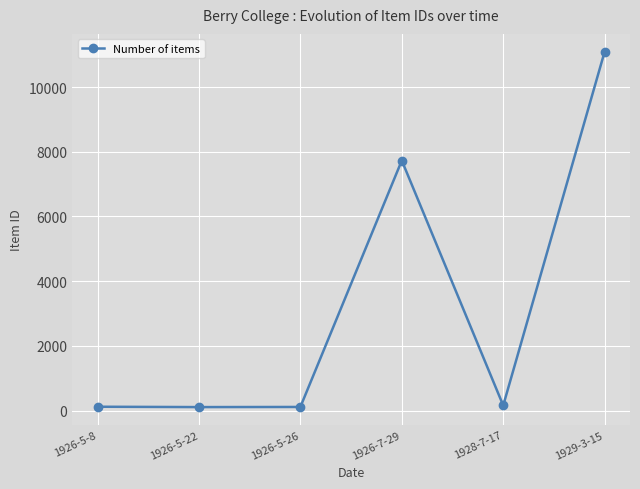

What is the difference between the maximum and minimum values?

10984